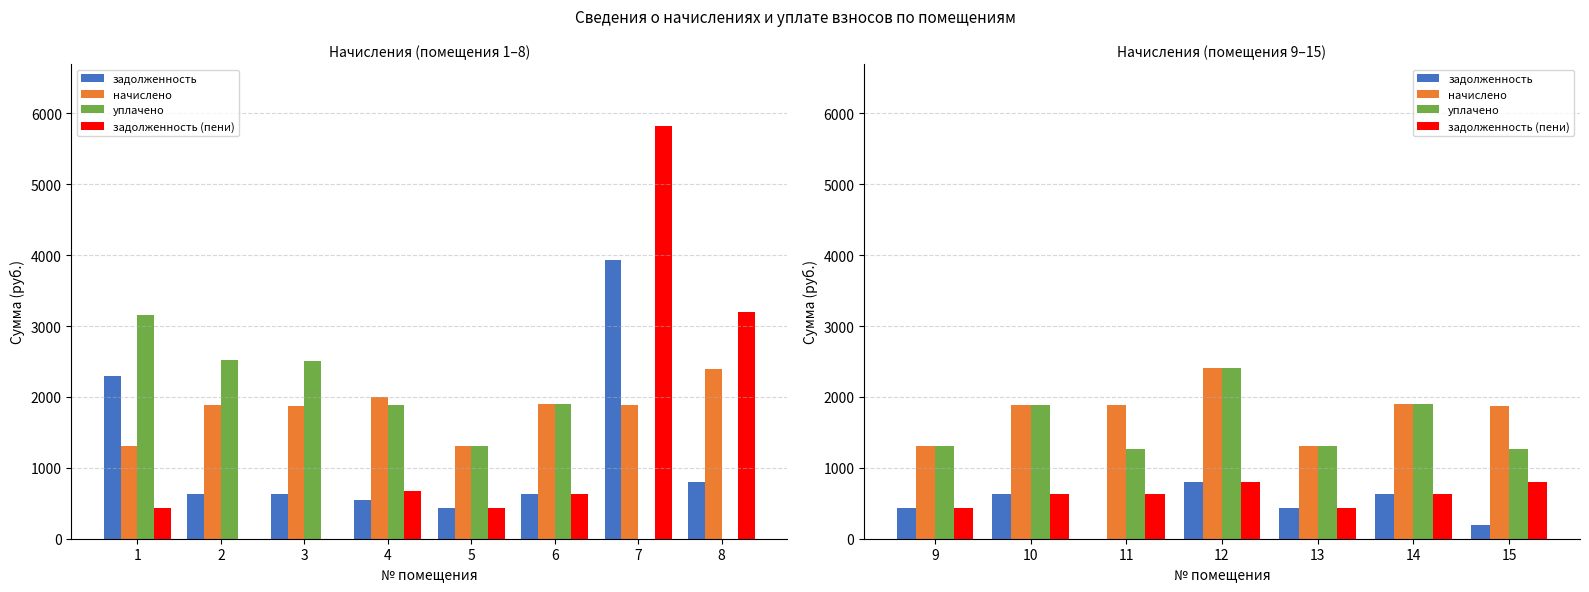

True or false: уплачено has a value of 1756.5 at 11.

False